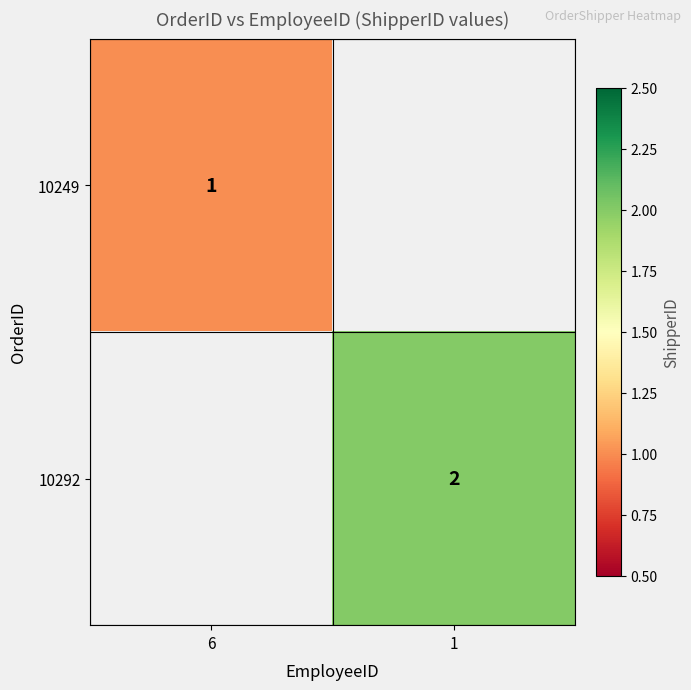

The 10292 series shows 3 at 1. True or false?

False